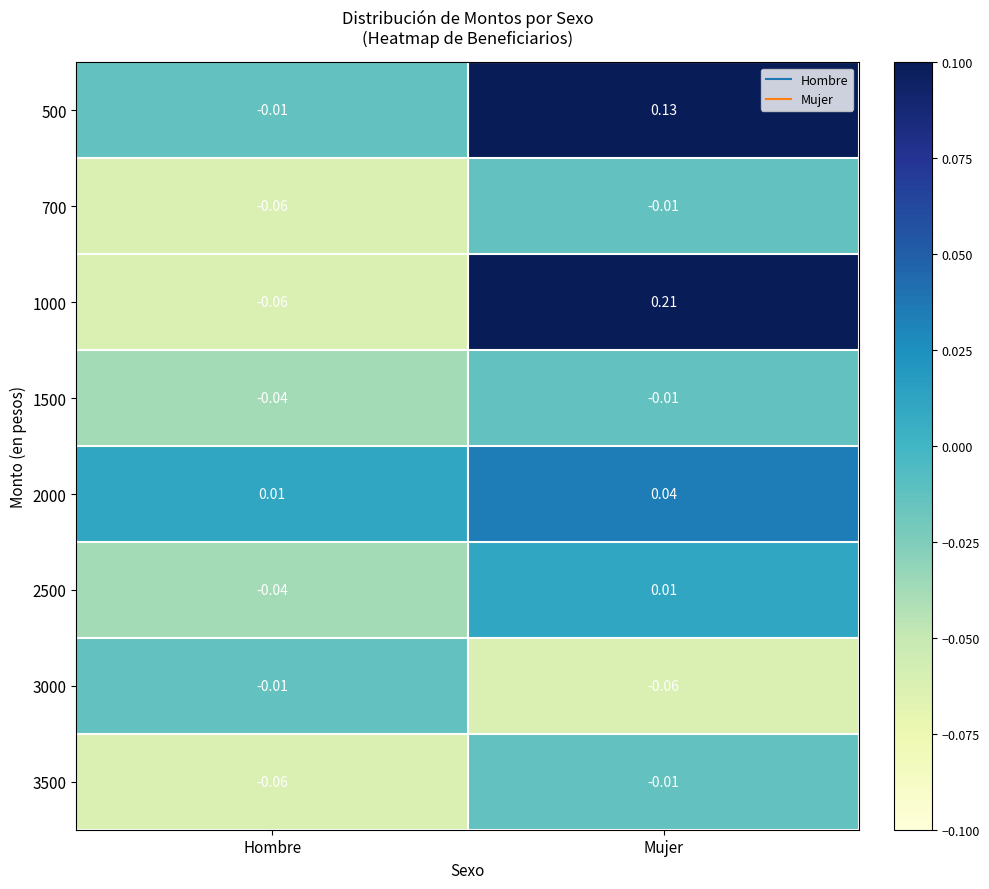

At which label is 500 closest to 0?

Hombre